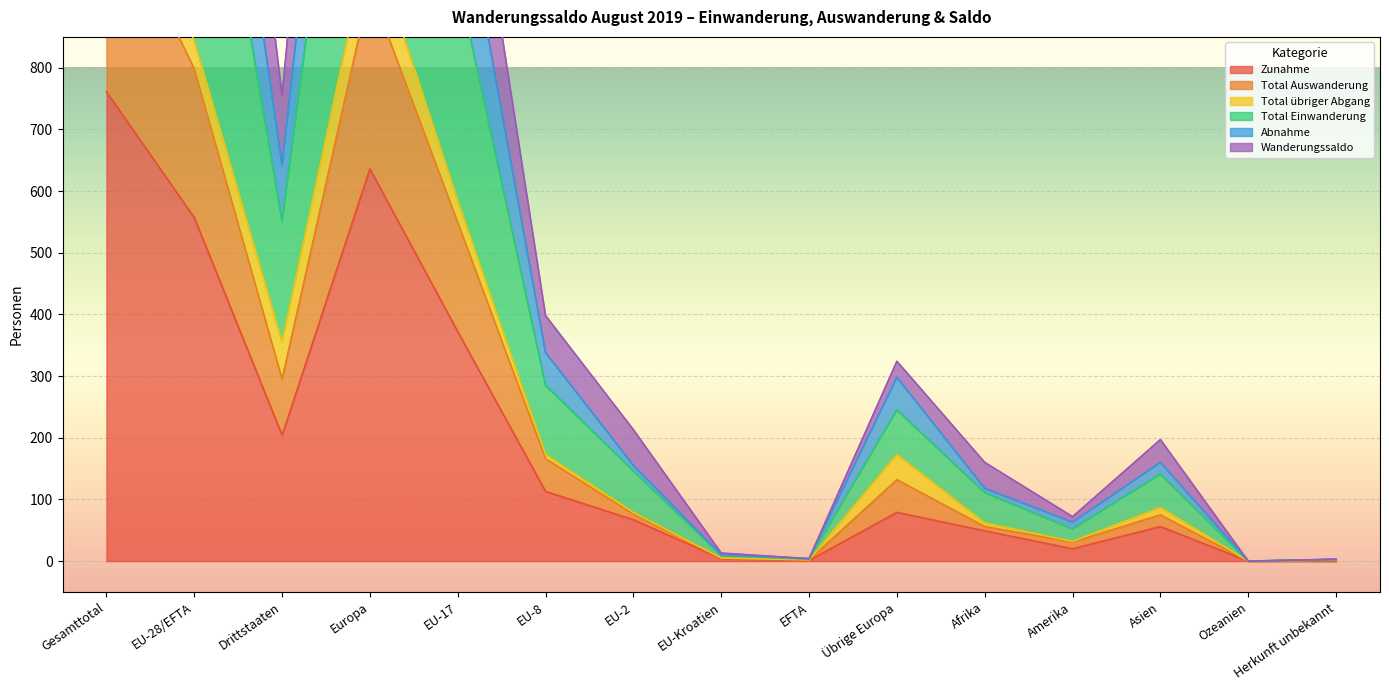

True or false: Wanderungssaldo and Total Auswanderung cross at least once.

False